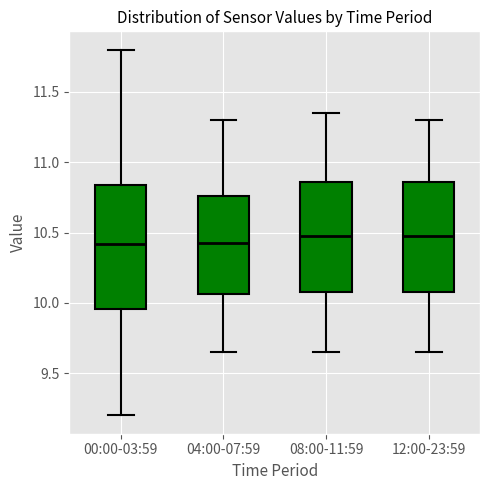

Comparing the boxes themselves (not the whiskers), which one is the tallest?

00:00-03:59